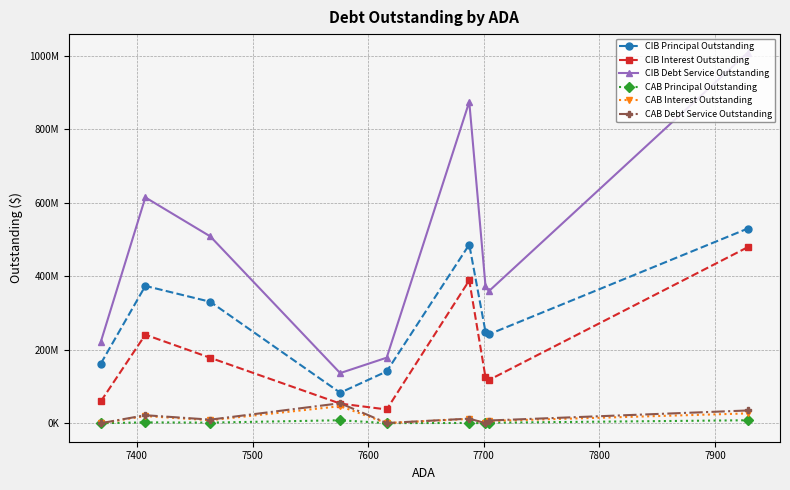

What is the greatest value displayed?

1009045823.0